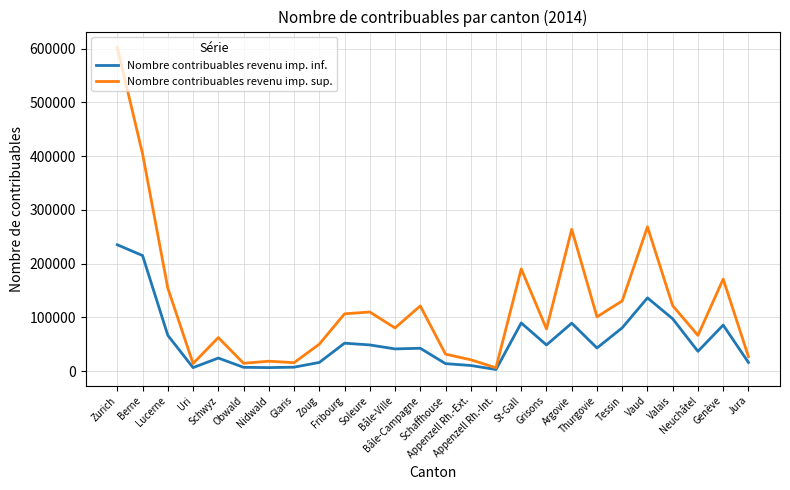

Which series has the largest range (max minus min)?

Nombre contribuables revenu imp. sup.